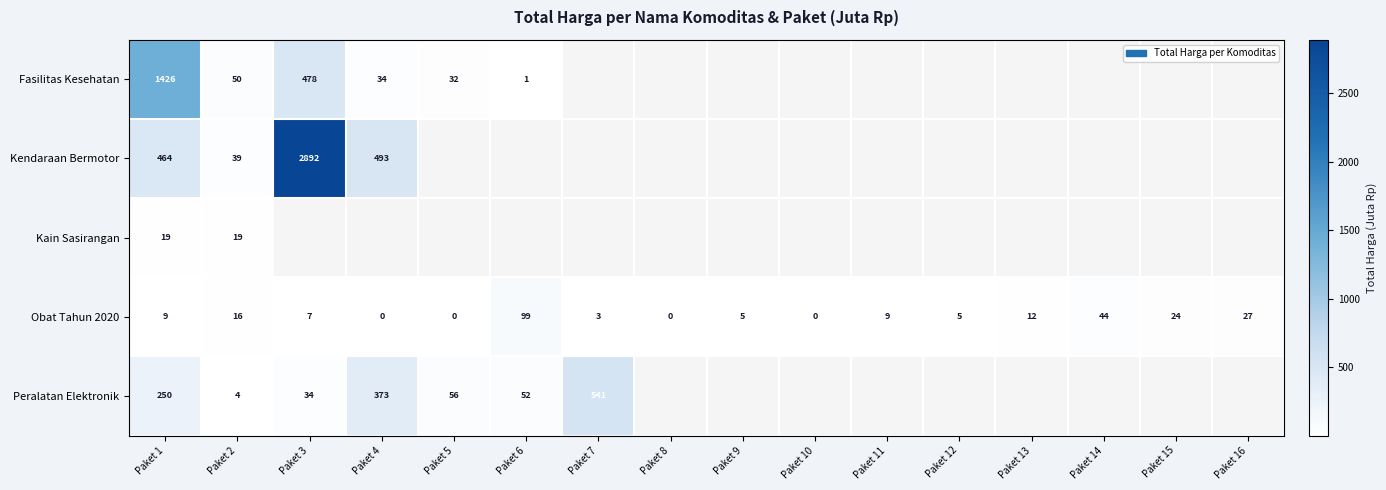

How many data points in Obat Tahun 2020 are less than 9?

8